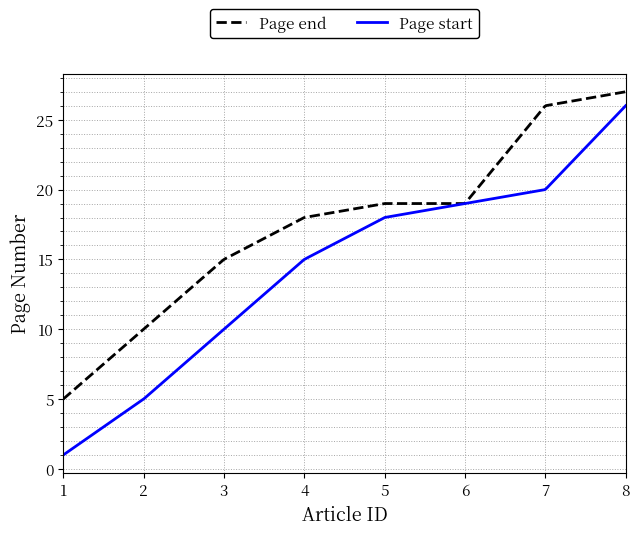

What is the average value of the Page start series?

14.4